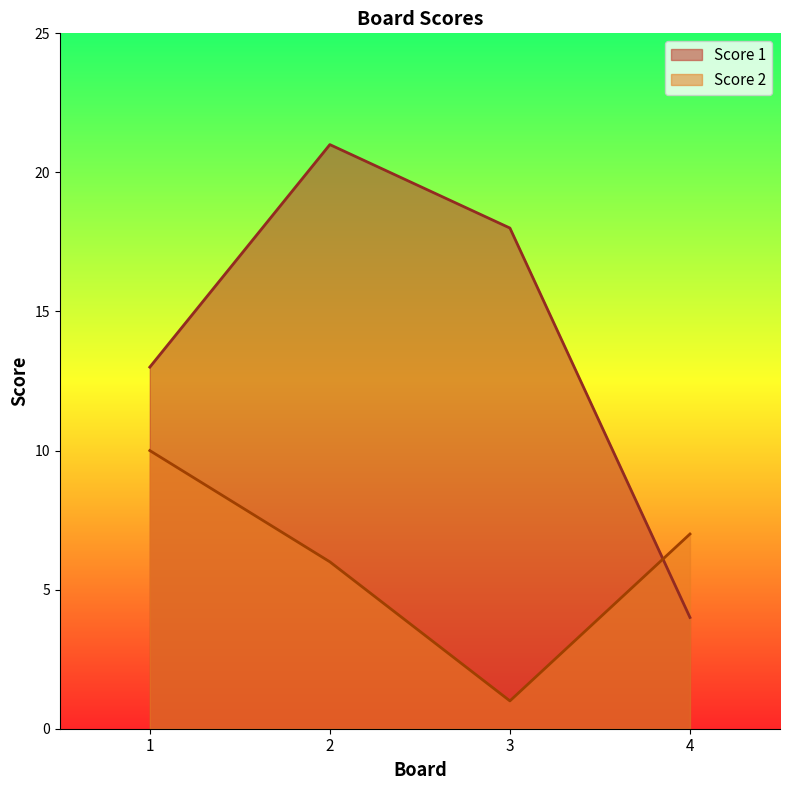

Is the value of Score 1 at 3 greater than the value of Score 2 at 1?

Yes